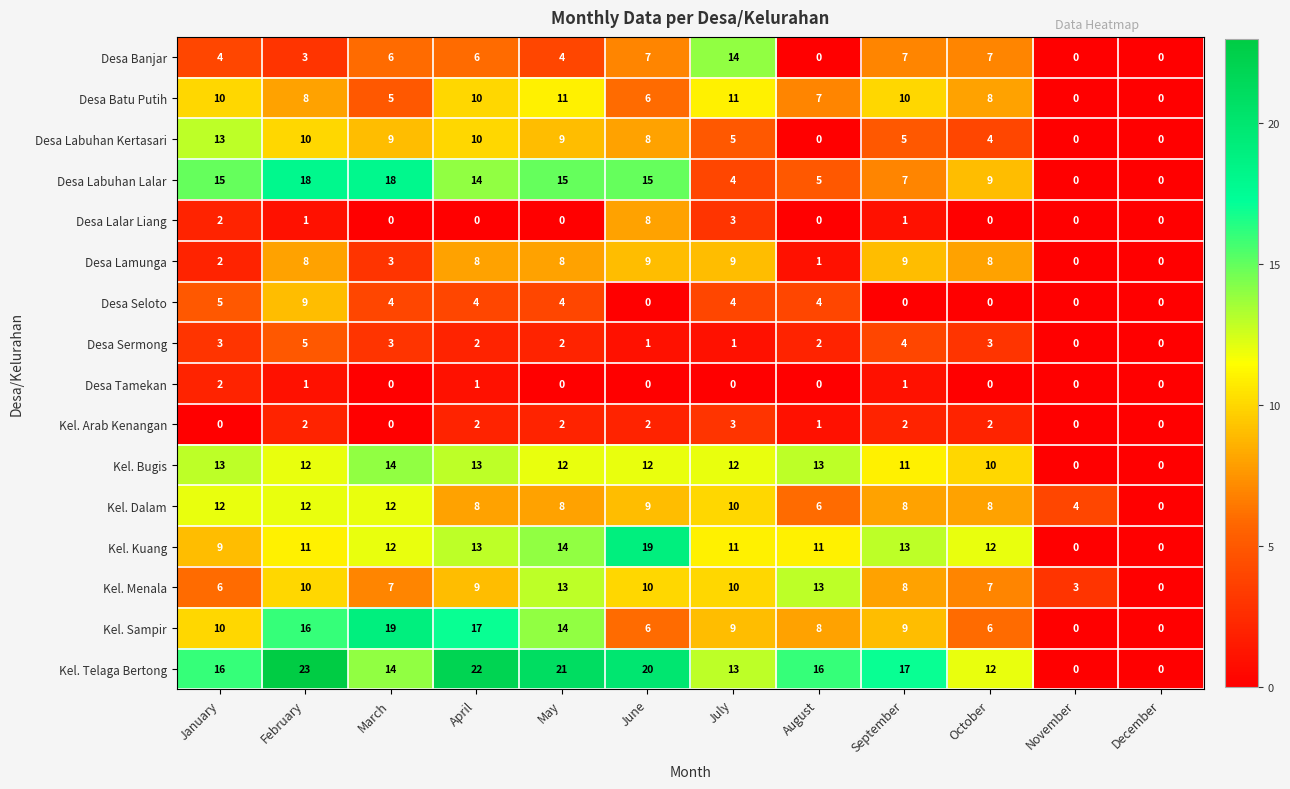

Which category has the highest value across all series?

February